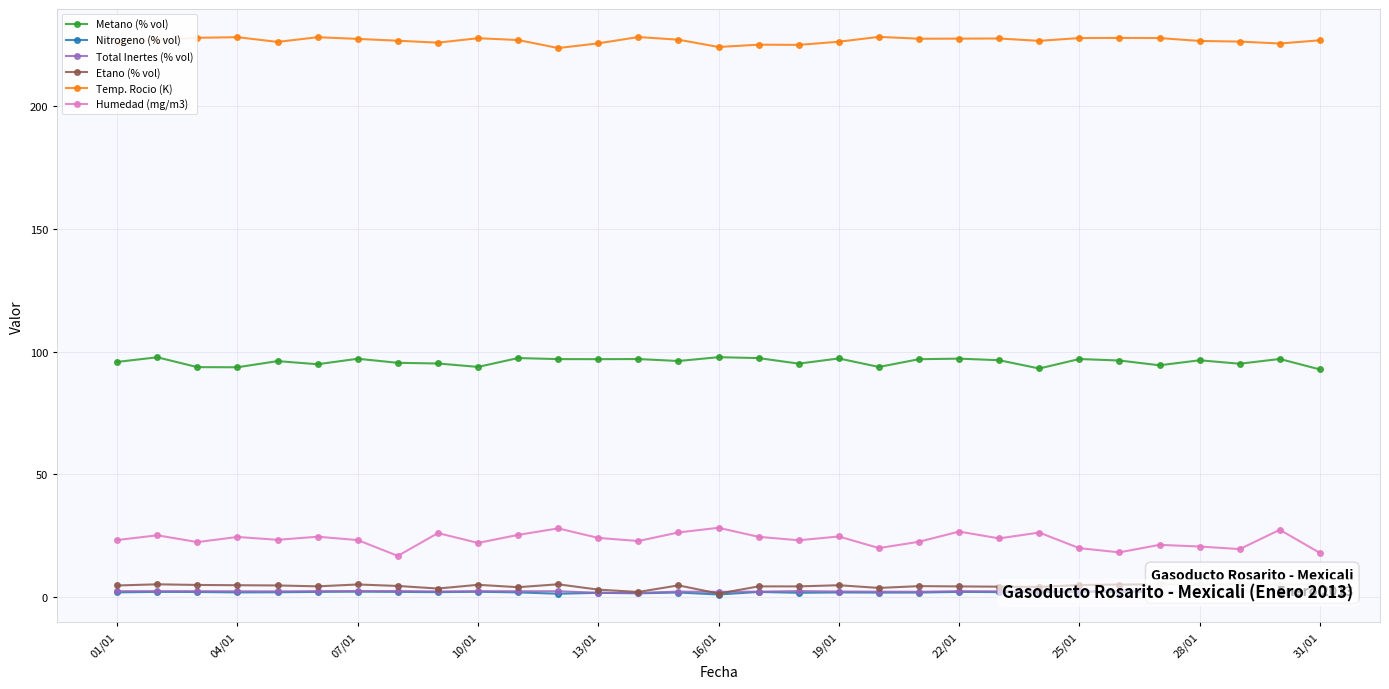

What is the lowest value of the Metano (% vol) series?

92.8